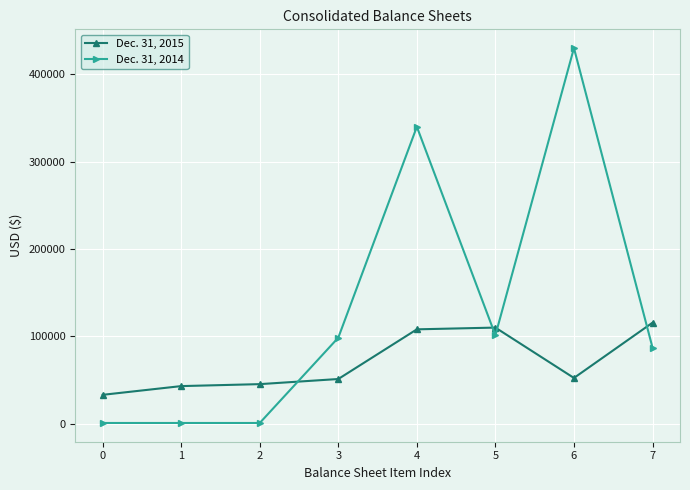

Between 1 and 4, which series saw the biggest shift?

Dec. 31, 2014